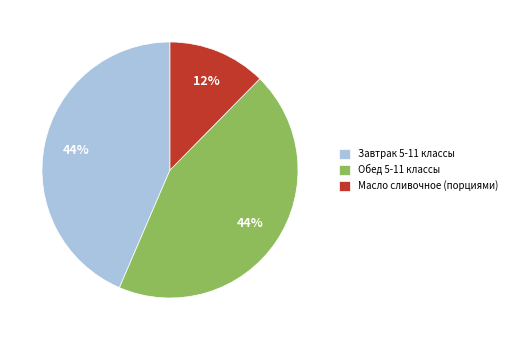

Which slice is the smallest?

Масло сливочное (порциями)